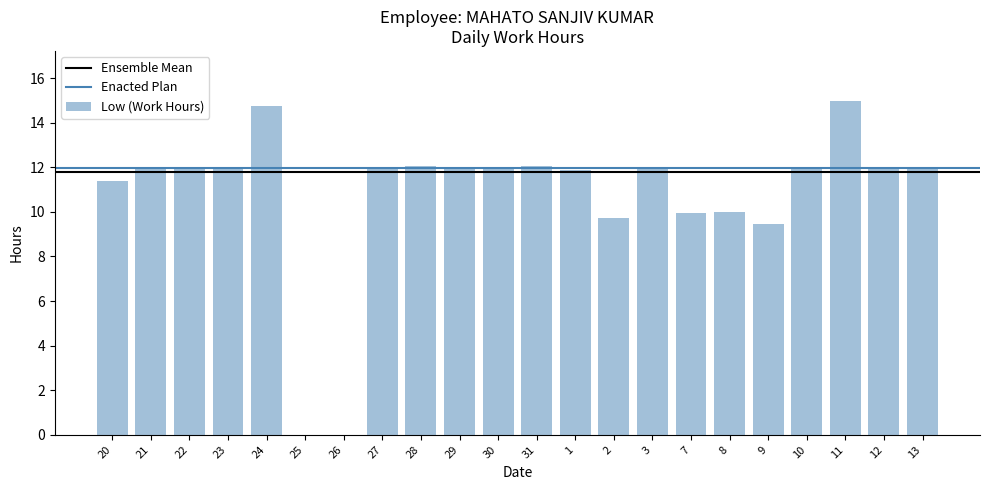

What is the change in value from 29 to 11?

+3.1